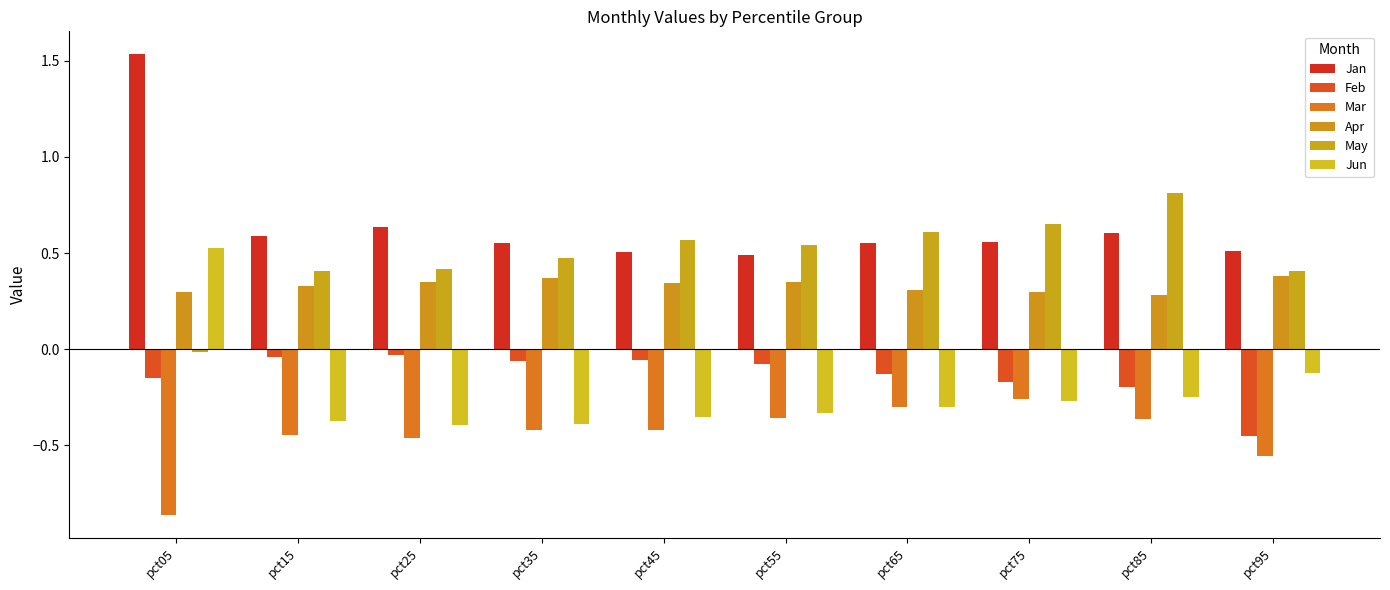

True or false: Apr has a value of 0.3 at pct05.

True